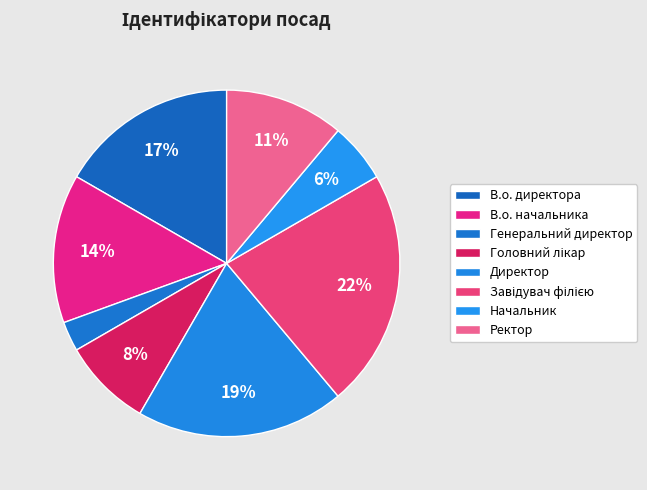

Rank the categories by value from lowest to highest.

Генеральний директор, Начальник, Головний лікар, Ректор, В.о. начальника, В.о. директора, Директор, Завідувач філією